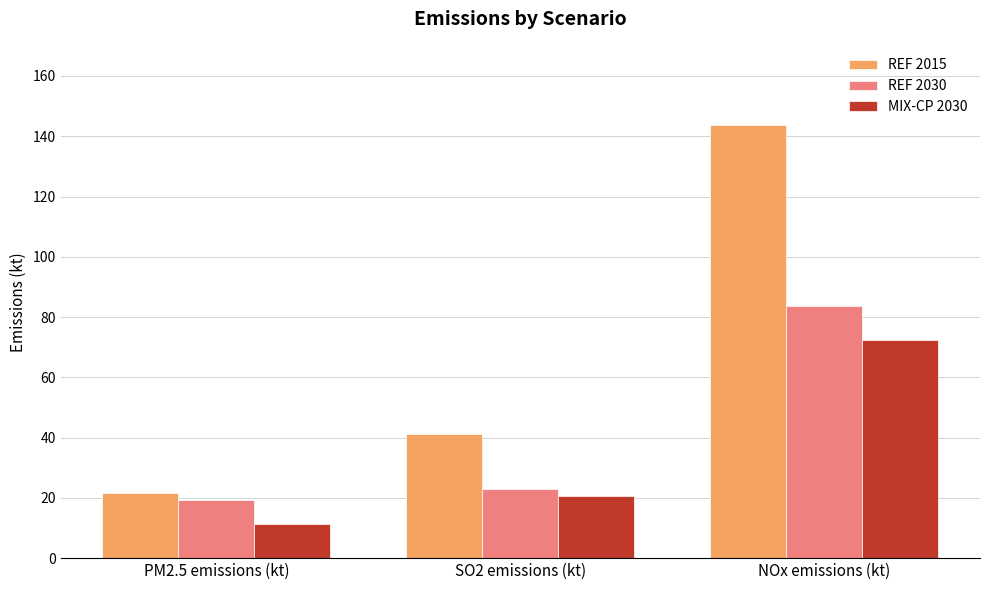

At which category is the sum across all series the highest?

NOx emissions (kt)